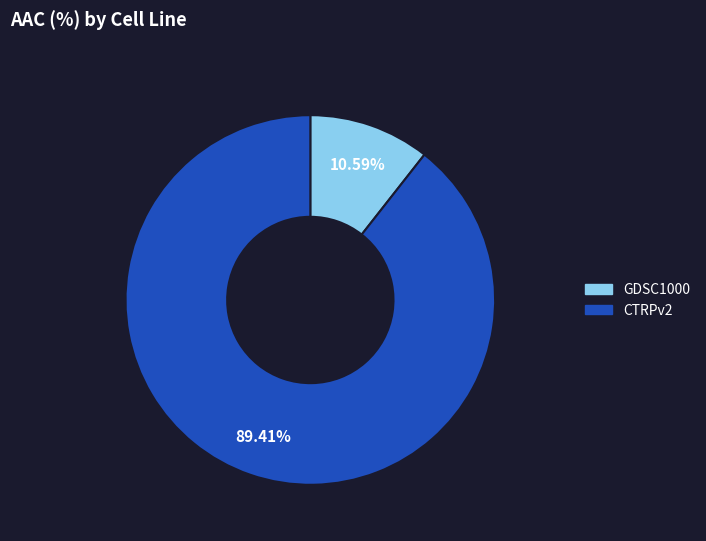

The GDSC1000 slice represents 1% of the pie. True or false?

False